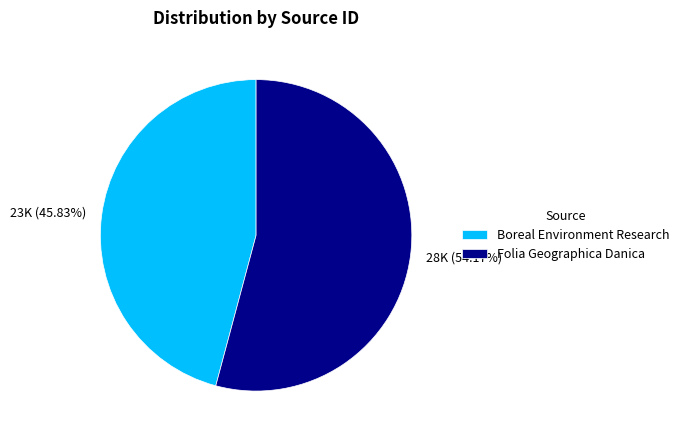

Which slice is the smallest?

Boreal Environment Research